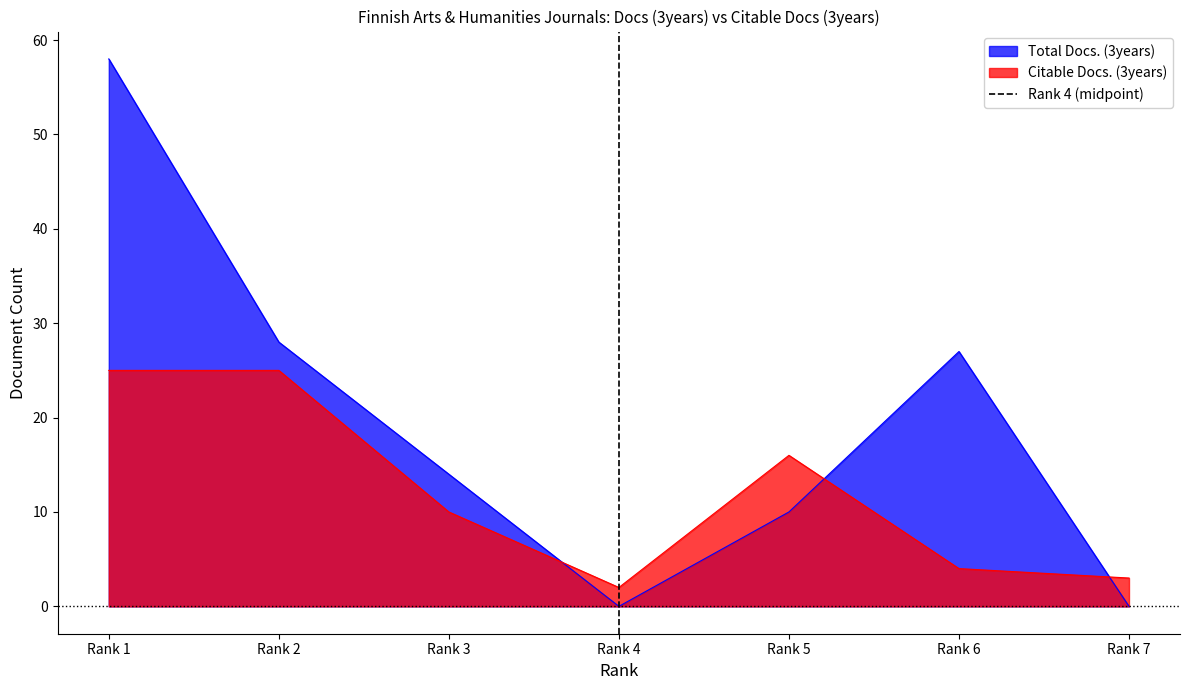

At which label does Total Docs. (3years) reach its peak?

Rank 1